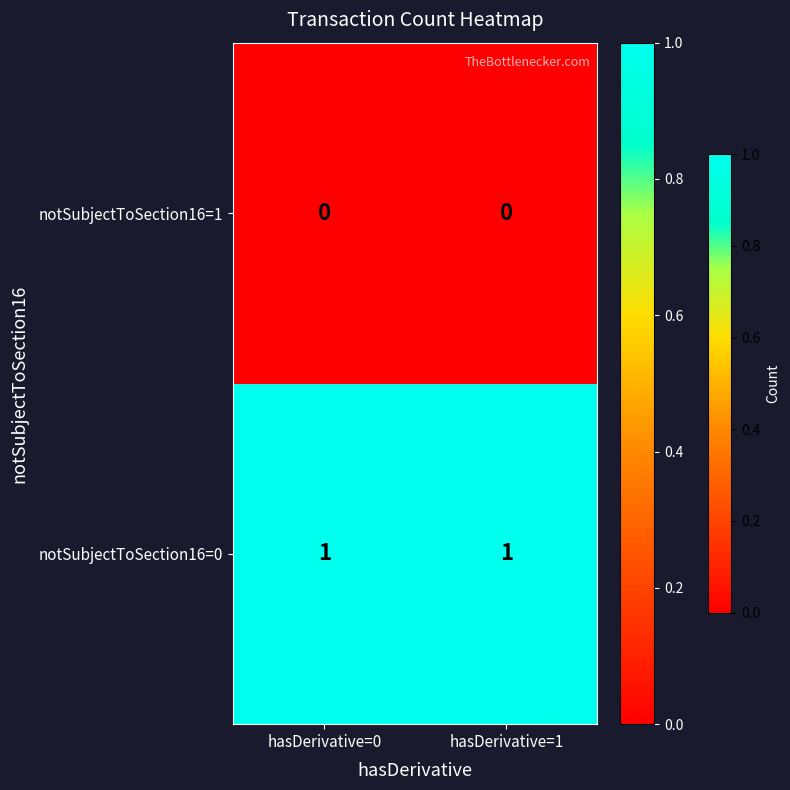

The notSubjectToSection16=0 series shows 2 at hasDerivative=1. True or false?

False